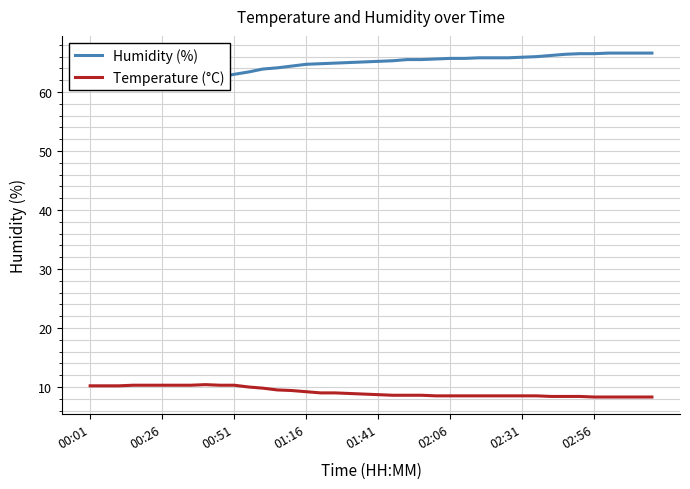

What is the lowest value of the Temperature (°C) series?

8.3